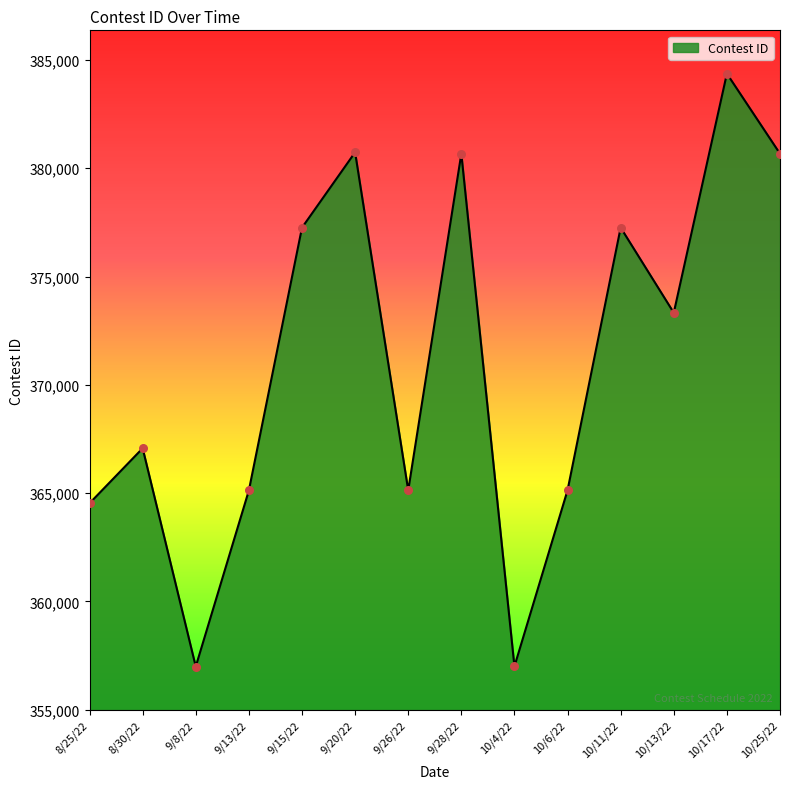

What is the change in value from 8/25/22 to 9/26/22?

+597